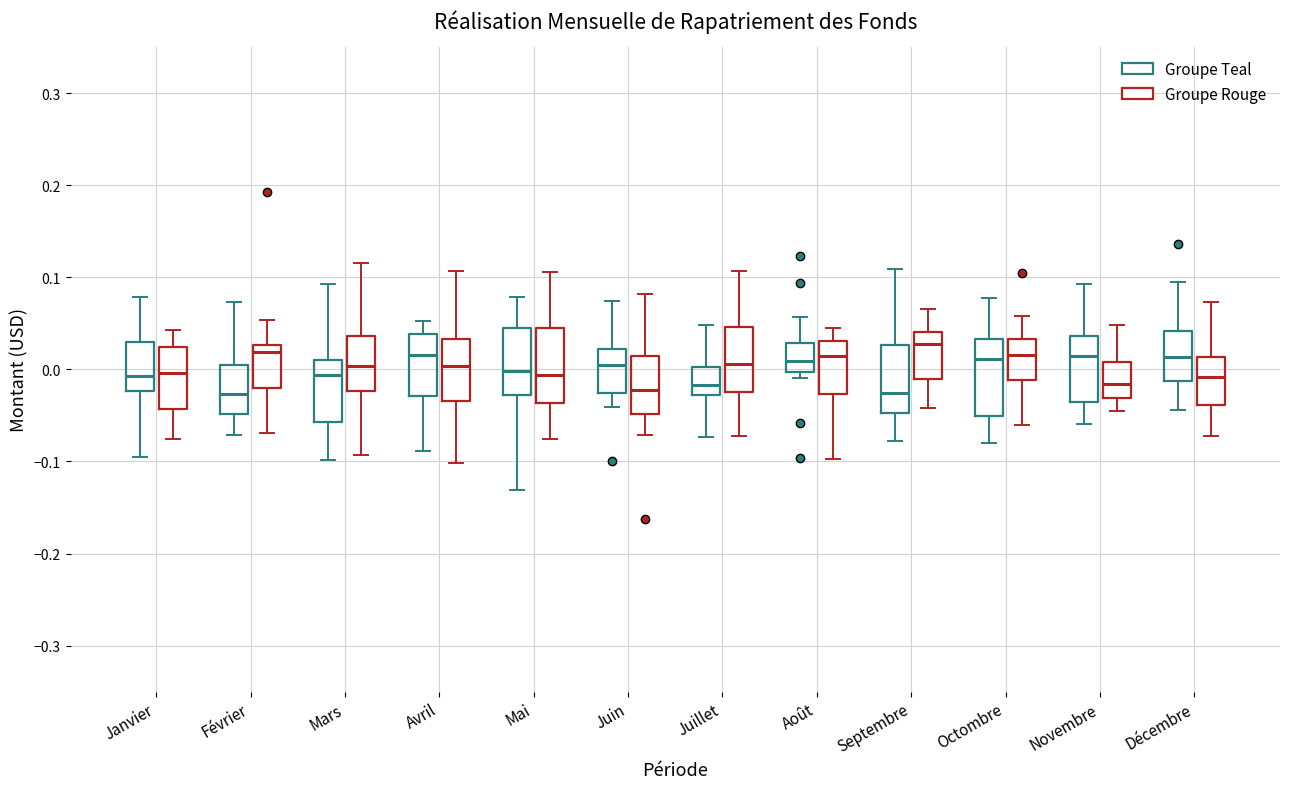

Where does the lower whisker of the box for Juin (Groupe Teal) end on the y-axis? The values are not printed on the chart, so give them approximately, as read against the axis.

-0.04